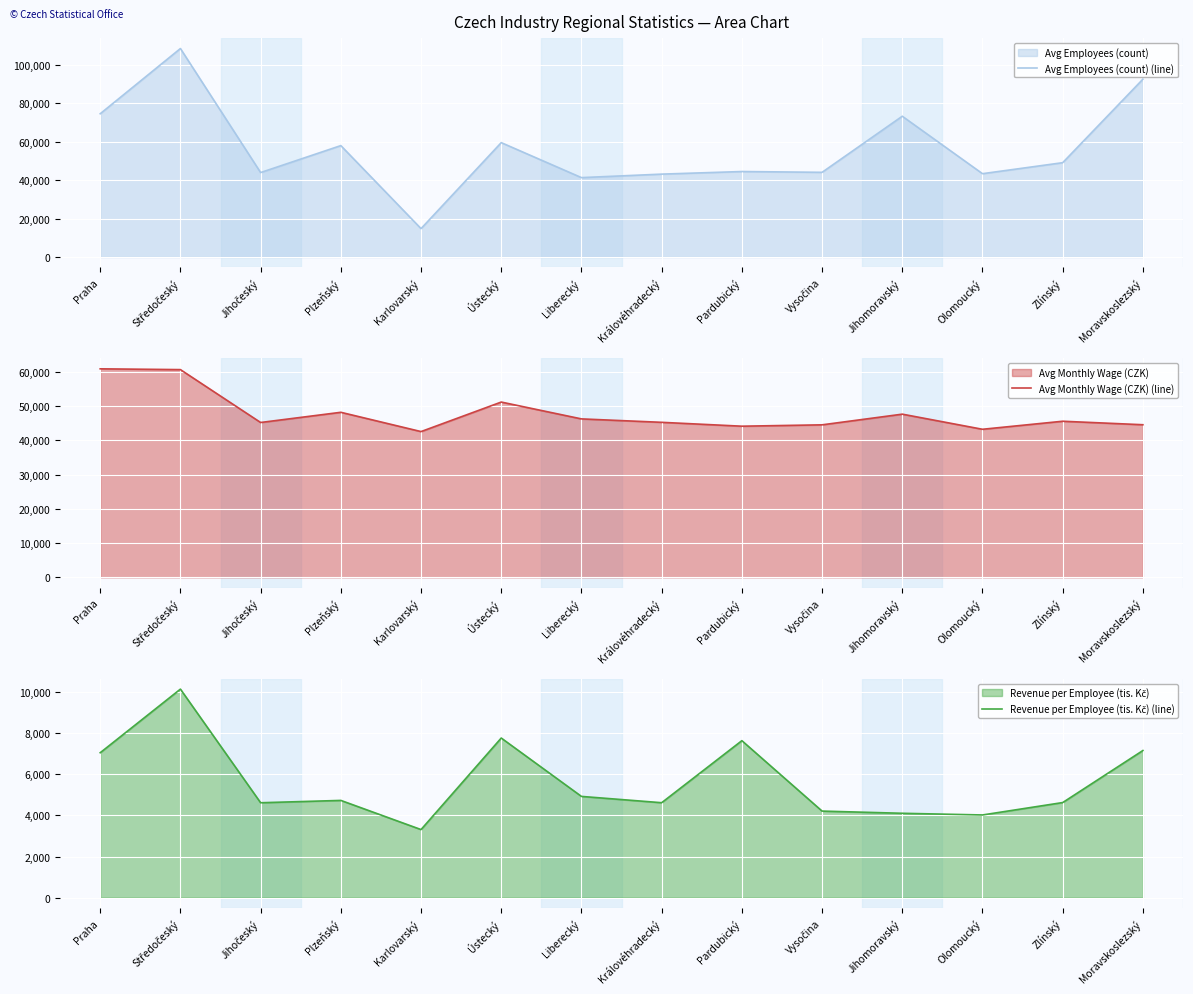

True or false: Avg Employees (count) (line) has a value of 74638.0 at Praha.

True